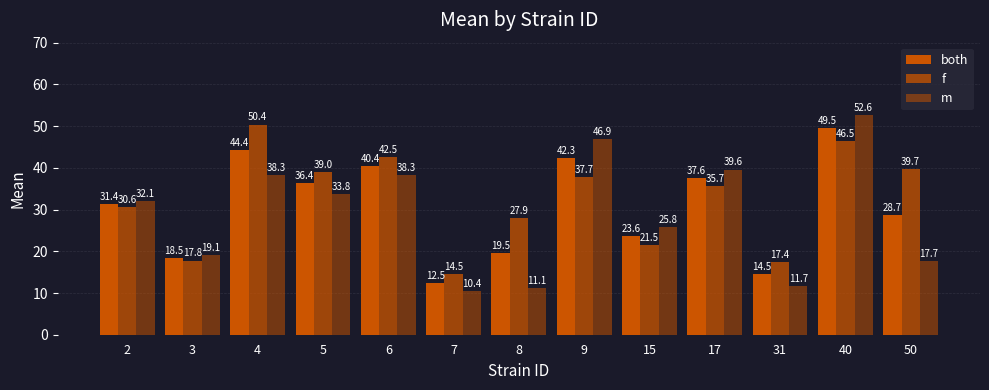

How many data points in both are less than 31?

6